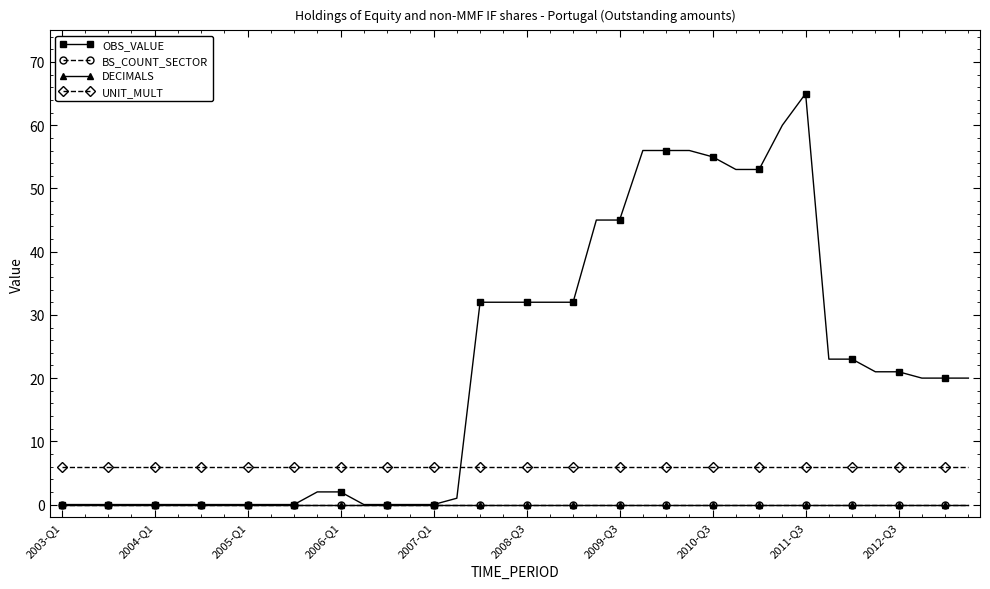

Where is UNIT_MULT nearest to the value 6?

2003-Q1